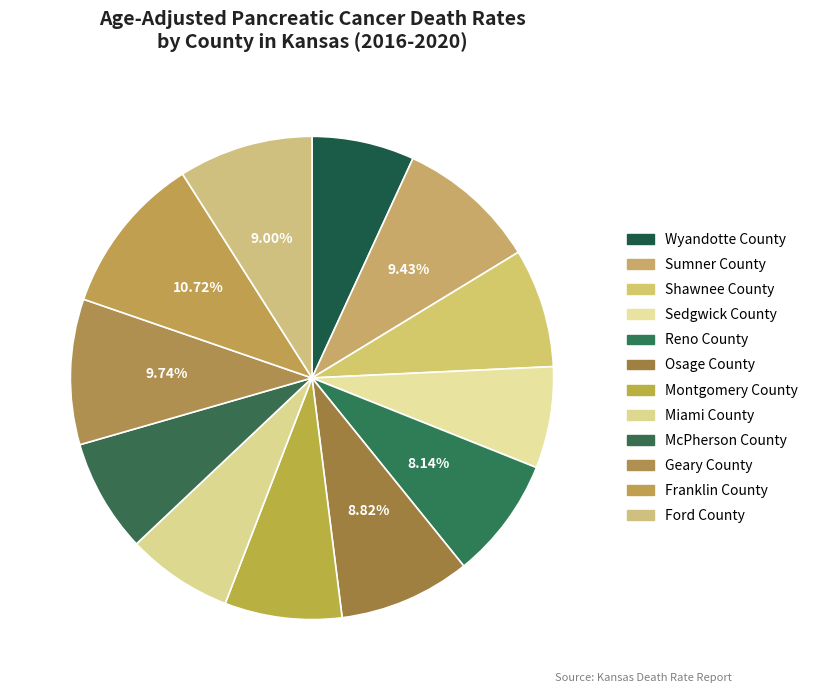

Is there a majority slice in this chart?

No